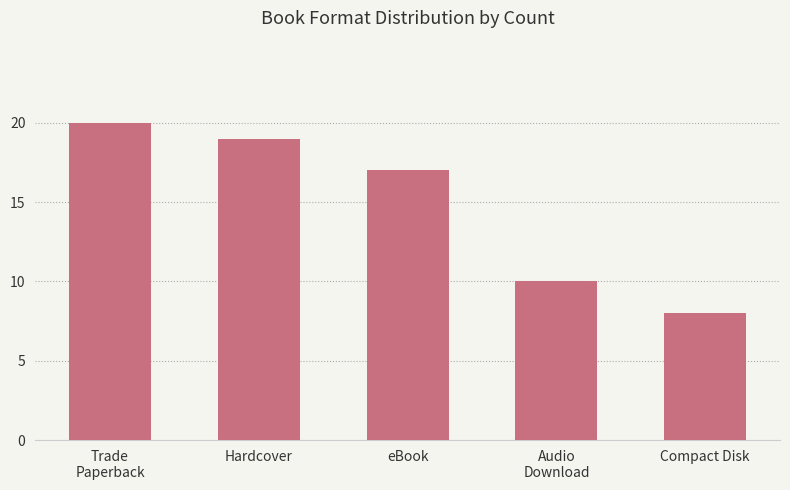

Between Hardcover and eBook, which is larger?

Hardcover